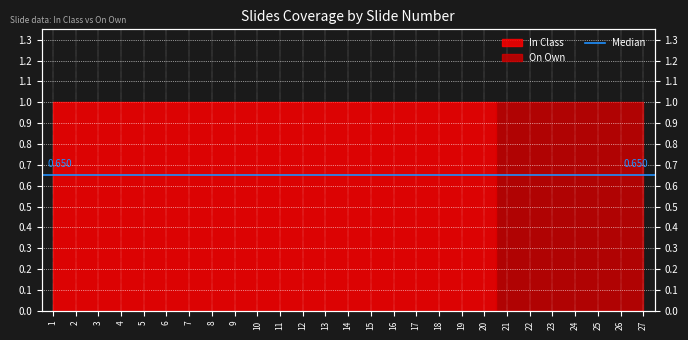

How many In Class values are between 0 and 1?

27